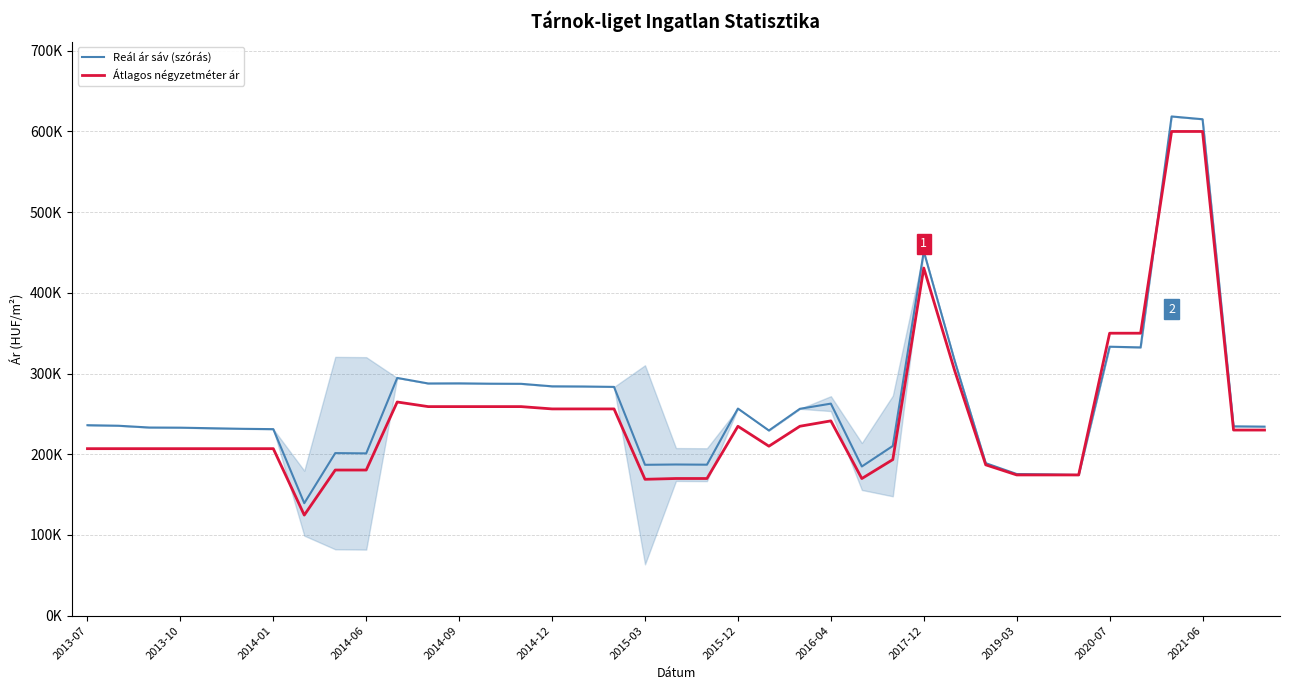

Does the chart display data point markers on the line(s)?

No